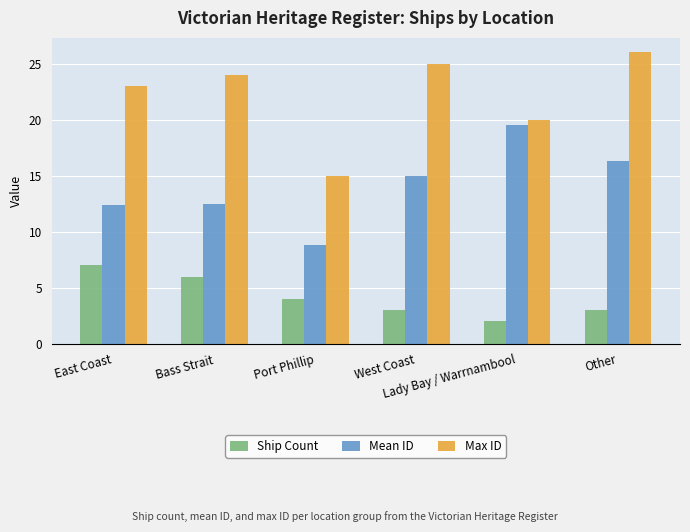

What is the difference between the maximum and minimum values in the Max ID series?

11.0